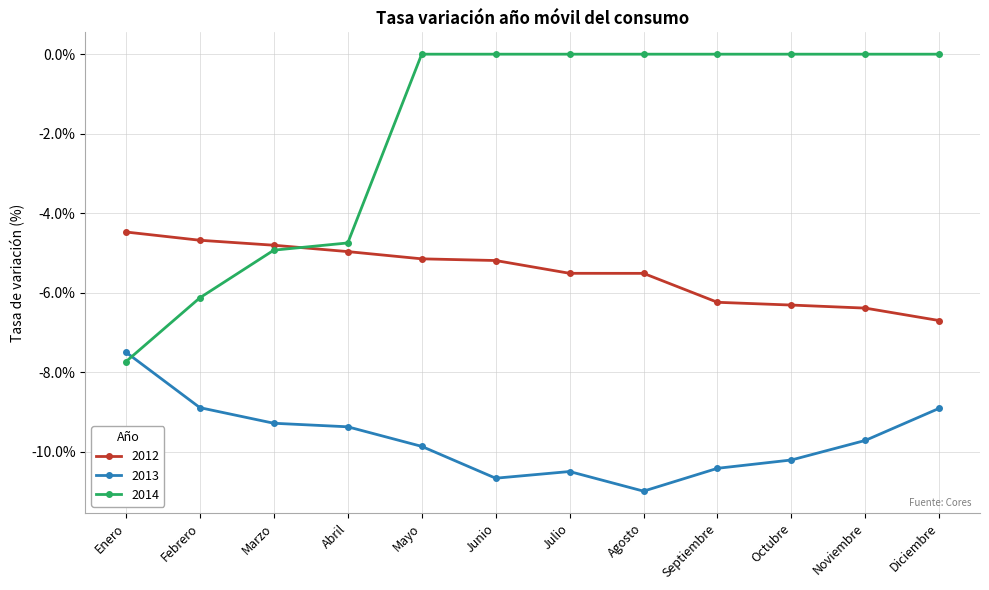

At which label does 2012 reach its minimum?

Diciembre